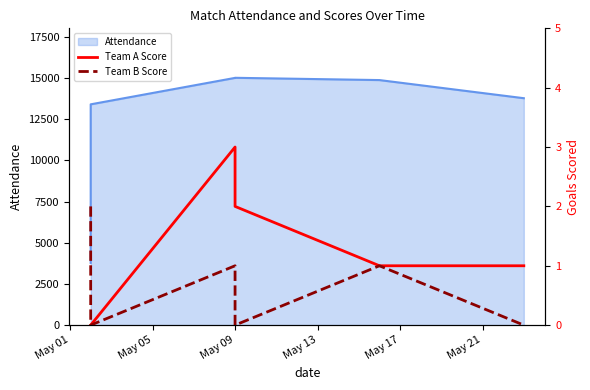

Is the value of Team B Score at May 09 greater than the value of Team A Score at May 17?

No